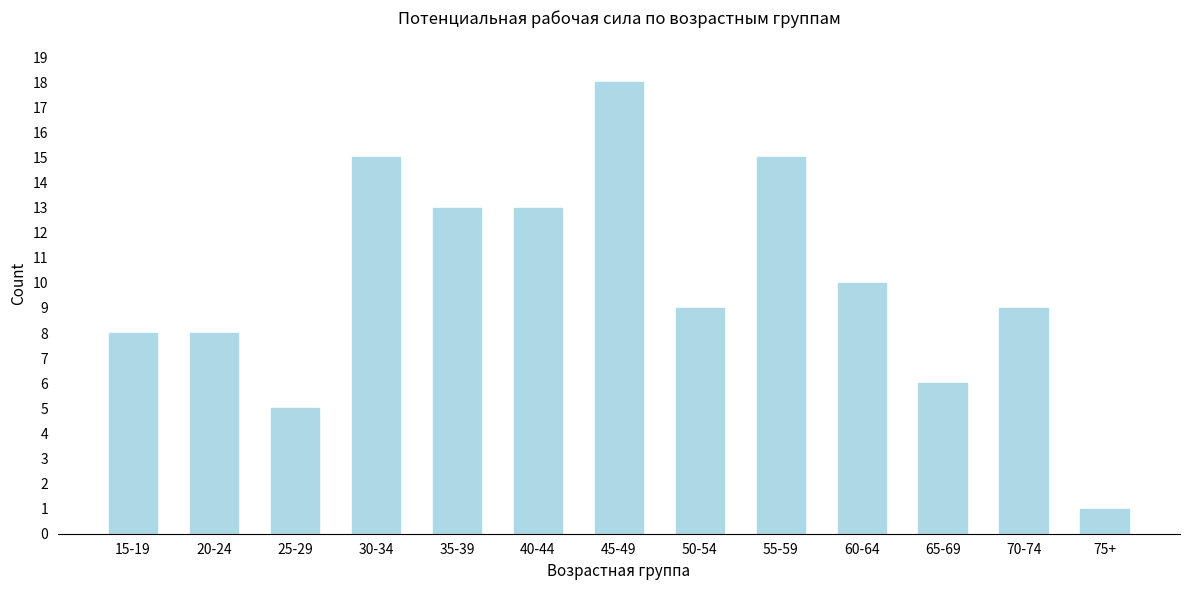

Reading right to left, what are all the values shown in this chart?

1	9	6	10	15	9	18	13	13	15	5	8	8